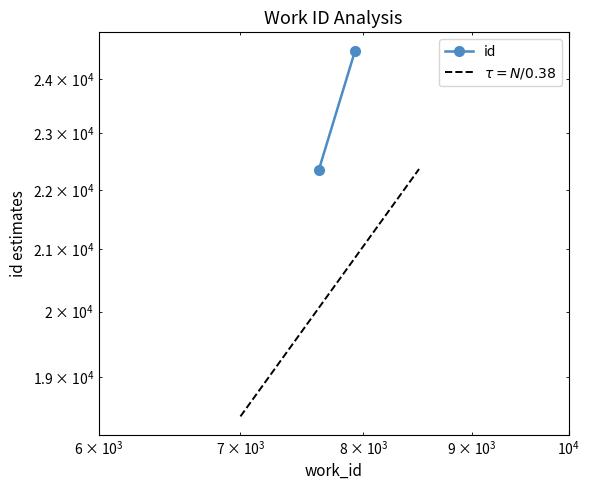

How many data points does each series have?

2